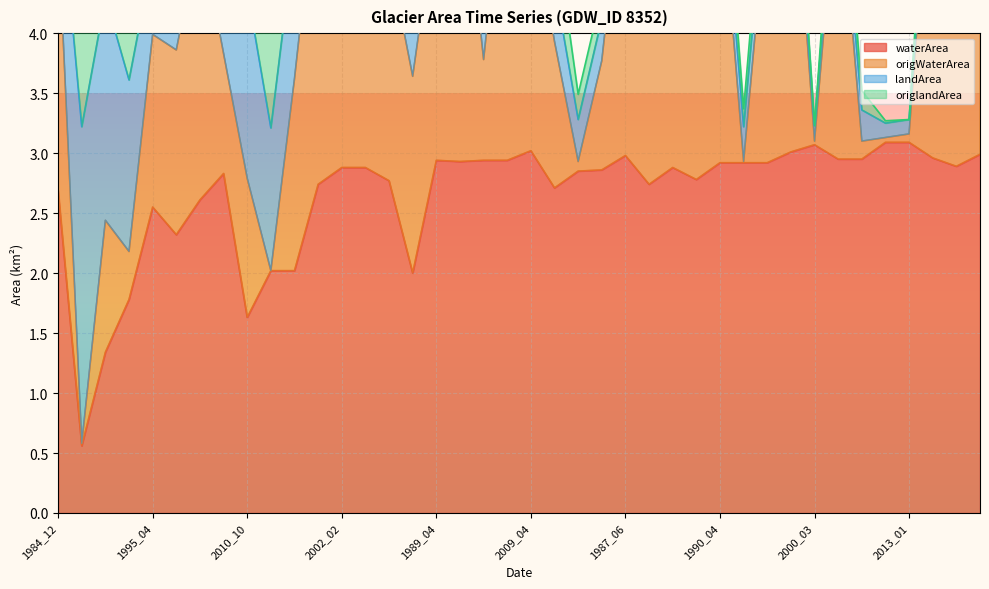

The waterArea series shows 5.1 at 1987_06. True or false?

False